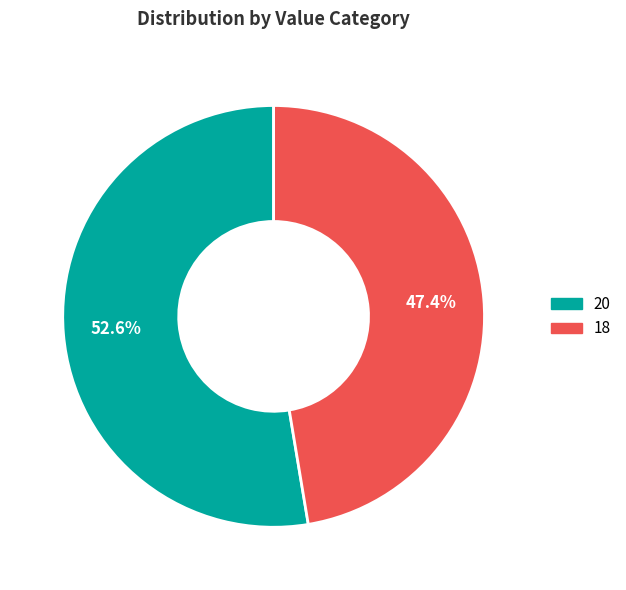

What percentage is the 20 slice, to the nearest percent?

53%